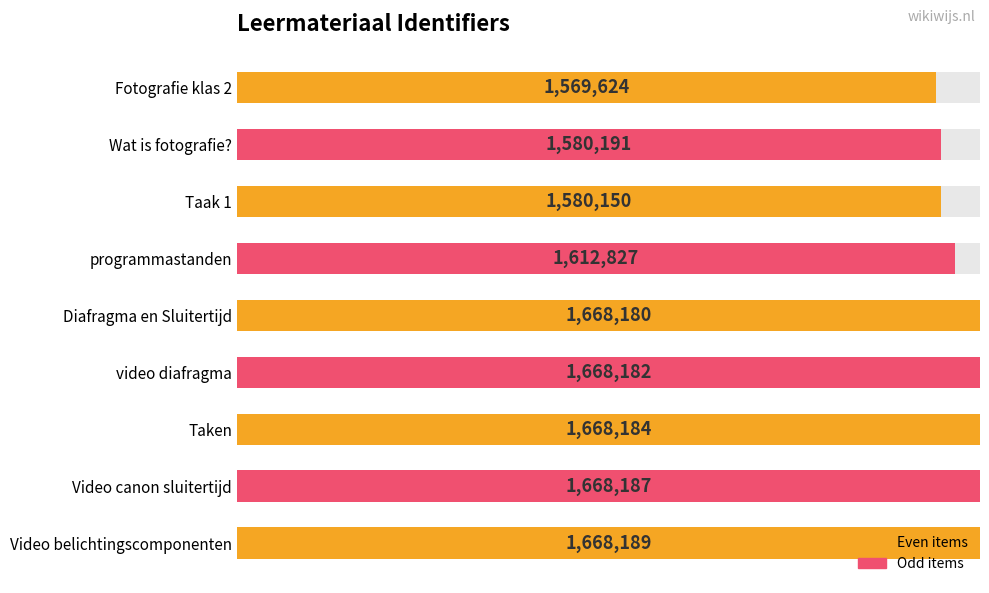

List the labels in order of value, smallest first.

Fotografie klas 2, Taak 1, Wat is fotografie?, programmastanden, Diafragma en Sluitertijd, video diafragma, Taken, Video canon sluitertijd, Video belichtingscomponenten